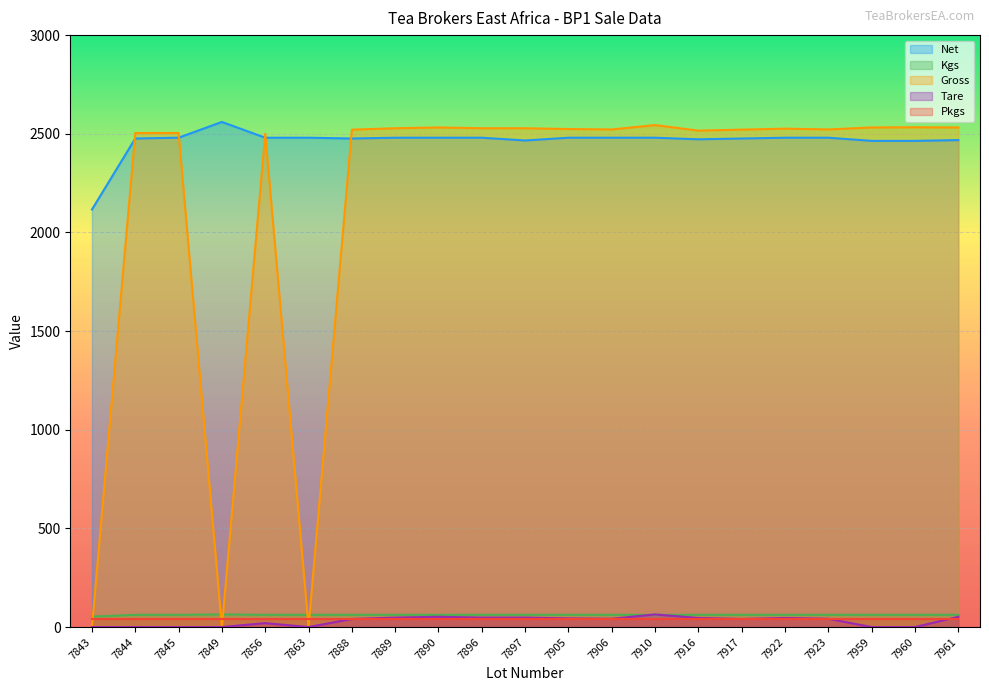

What value does the Kgs series have at 7843?

53